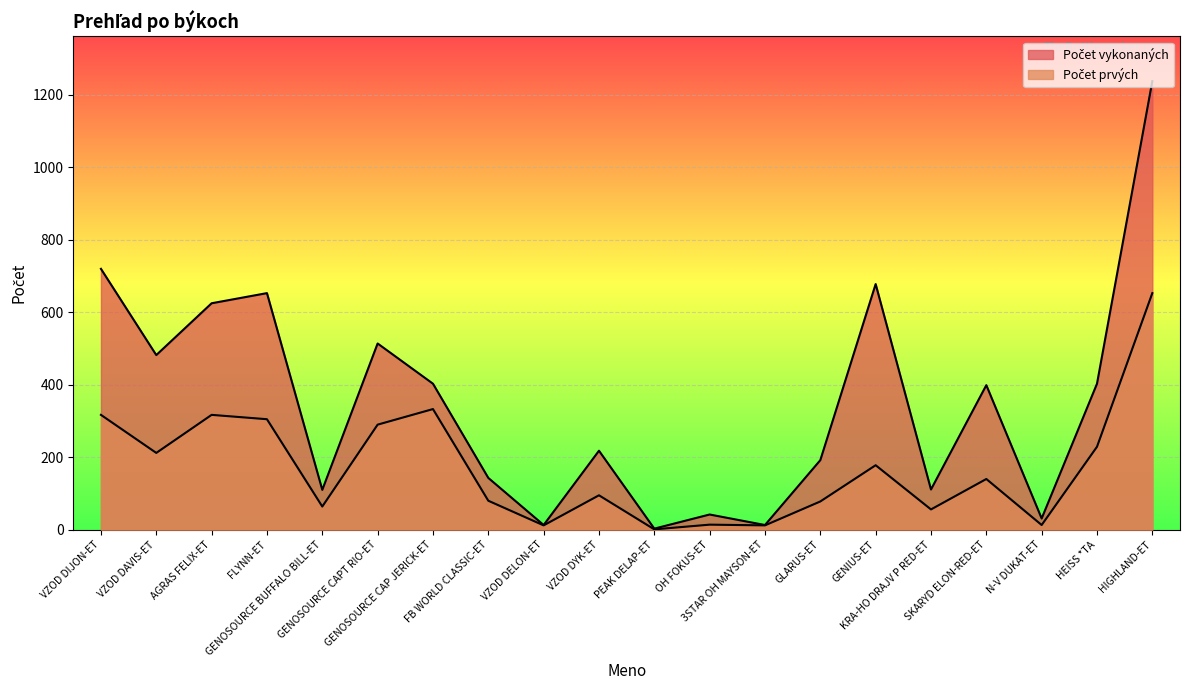

What is the value of the Počet prvých point at the 17th from the left?

140